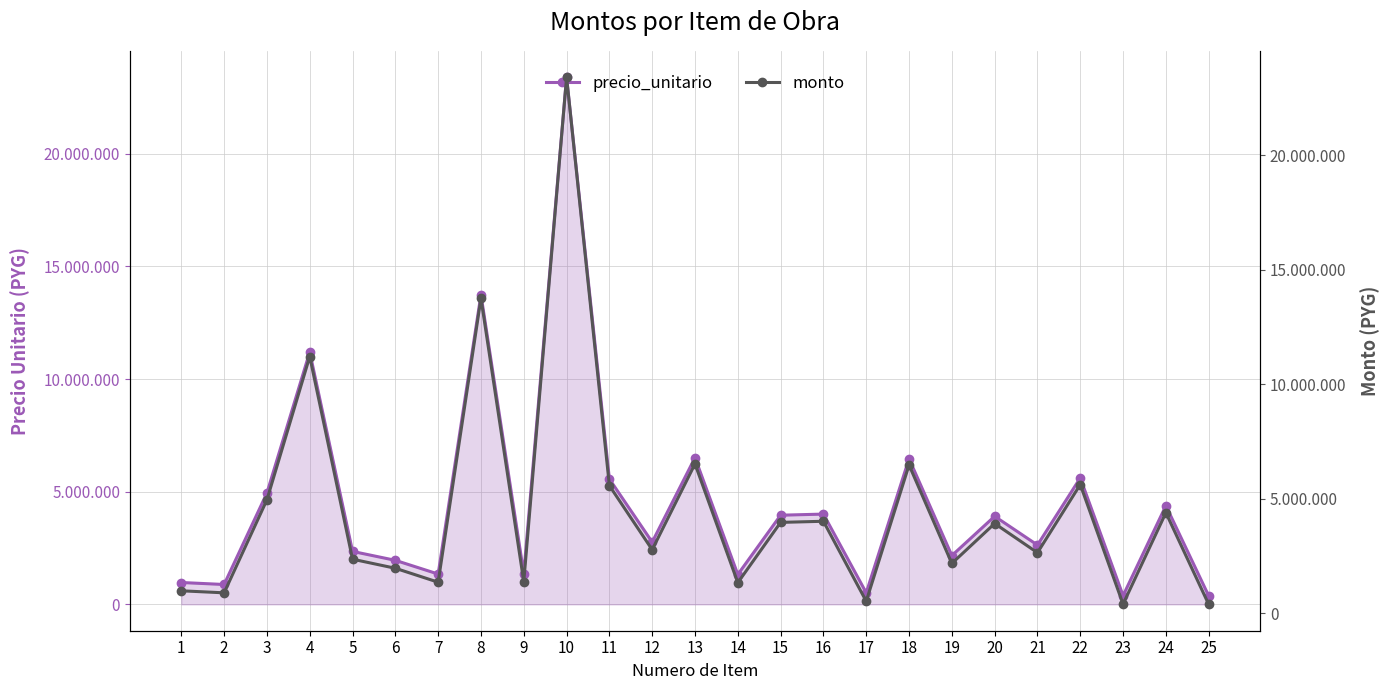

Read the monto value at 1, to the nearest 100.

970600